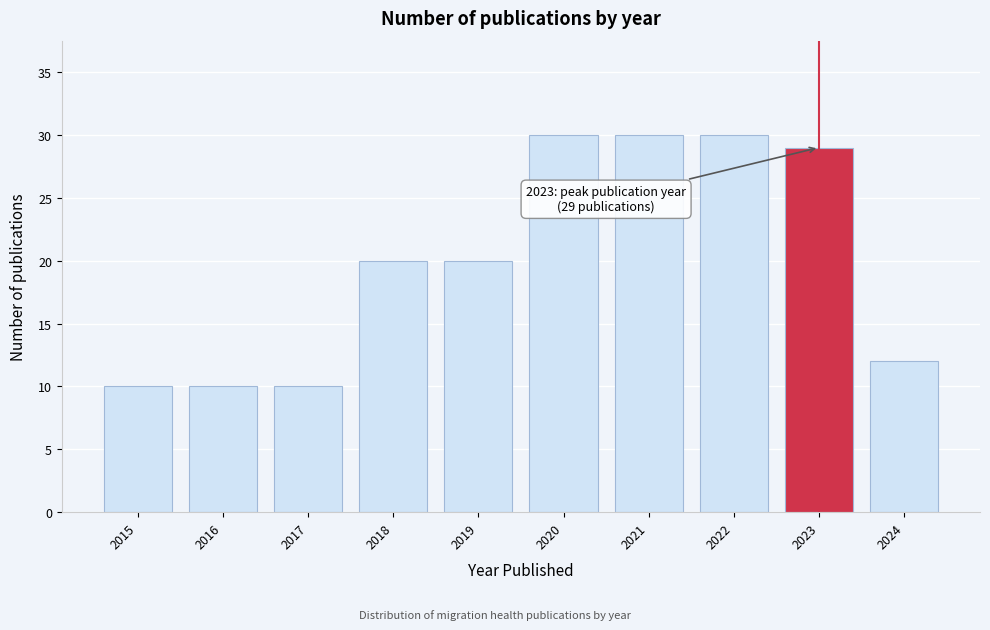

Reading left to right, extract all data points from this chart.

2015=10	2016=10	2017=10	2018=20	2019=20	2020=30	2021=30	2022=30	2023=29	2024=12